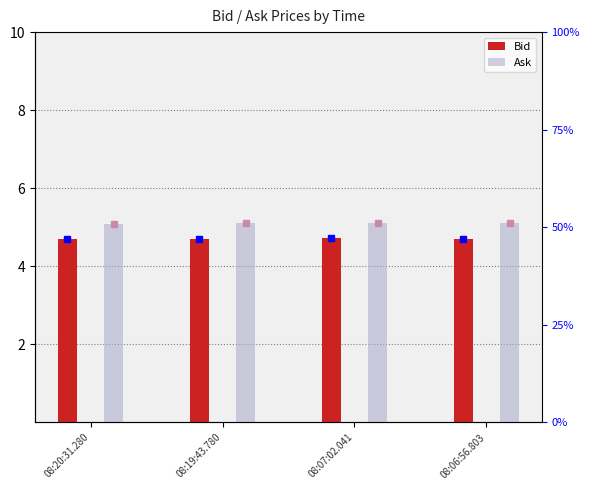

At which label is Bid closest to 4?

08:20:31.280